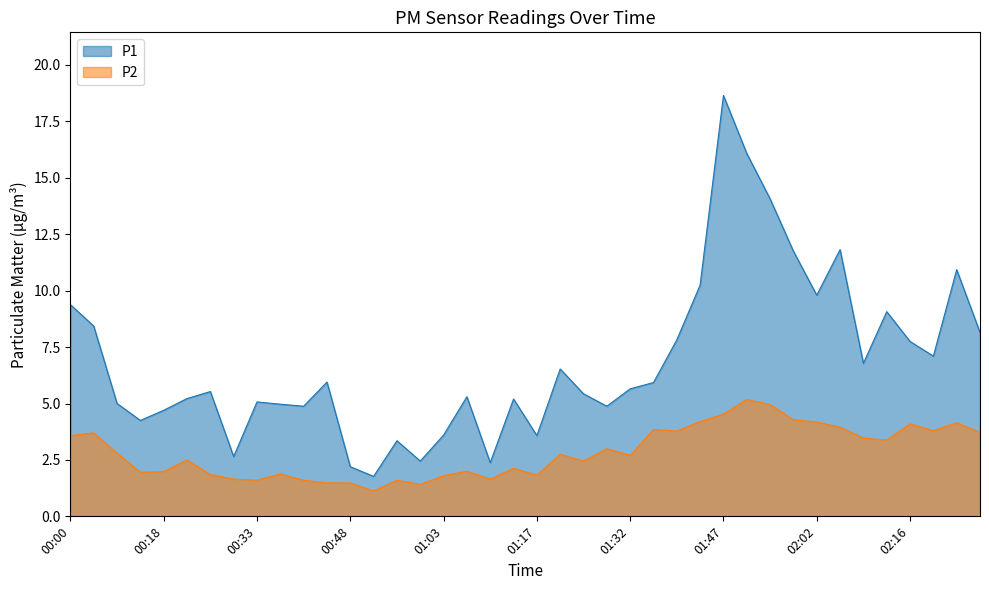

Where does the P2 series first go above 2?

00:00